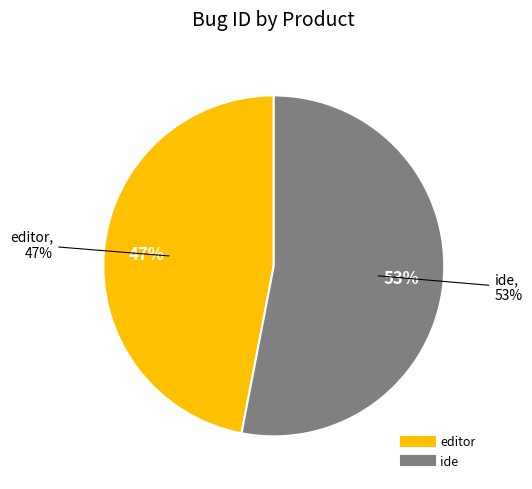

What percentage is the ide slice, to the nearest percent?

53%